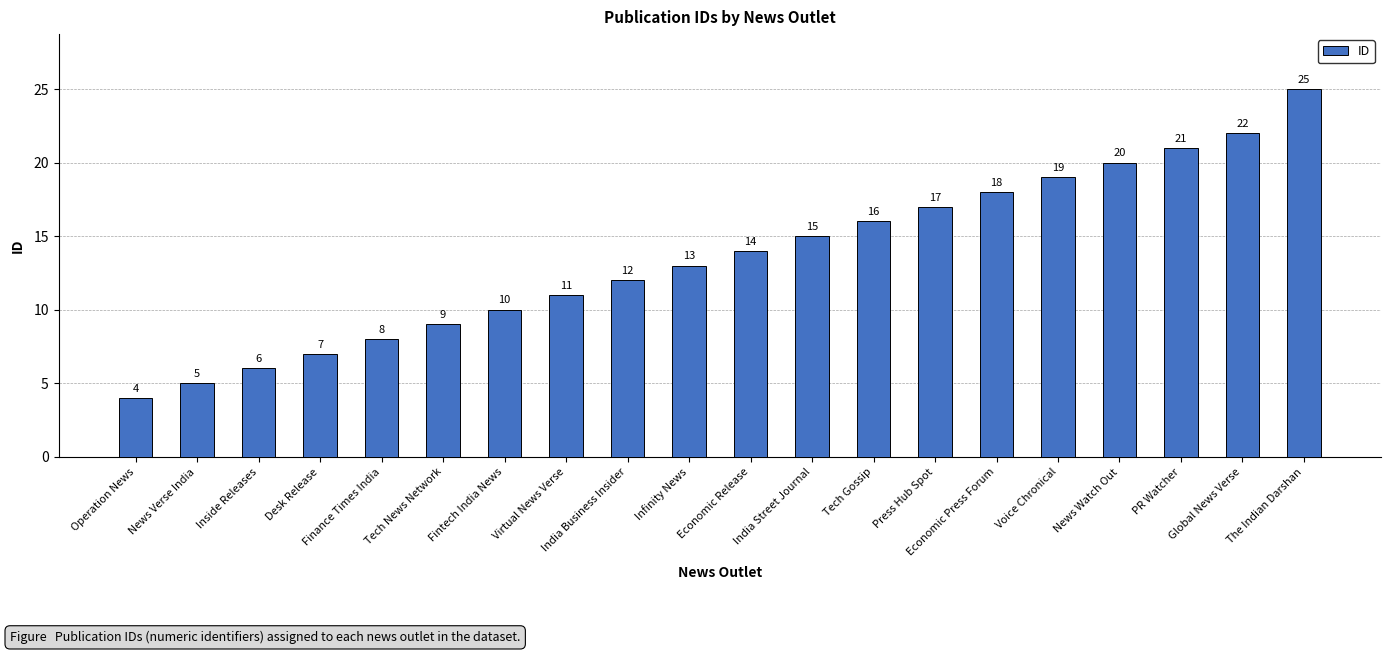

What is the greatest value displayed?

25